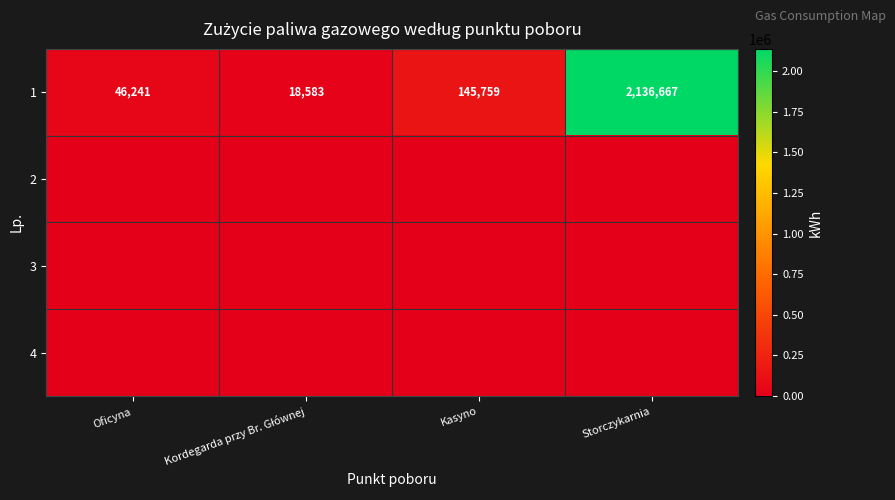

At which label is 1 closest to 1077625?

Kasyno